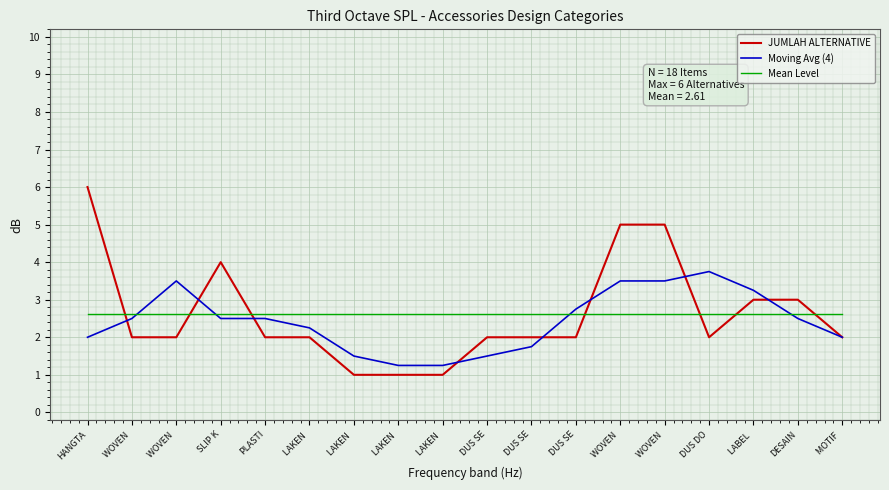

What is the sum of all Moving Avg (4) values?

43.8